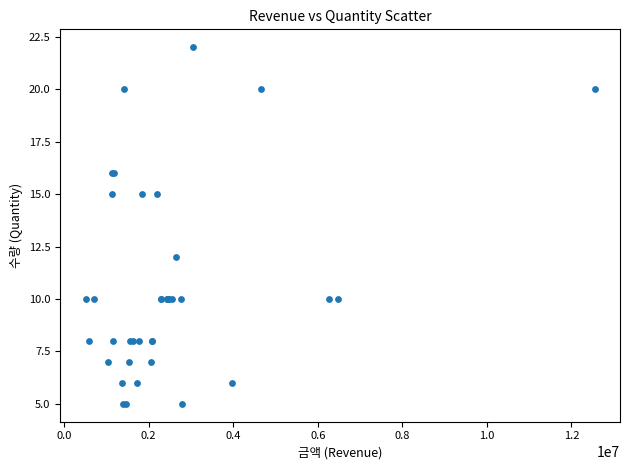

What Y value in the scatter plot is closest to 13?

12